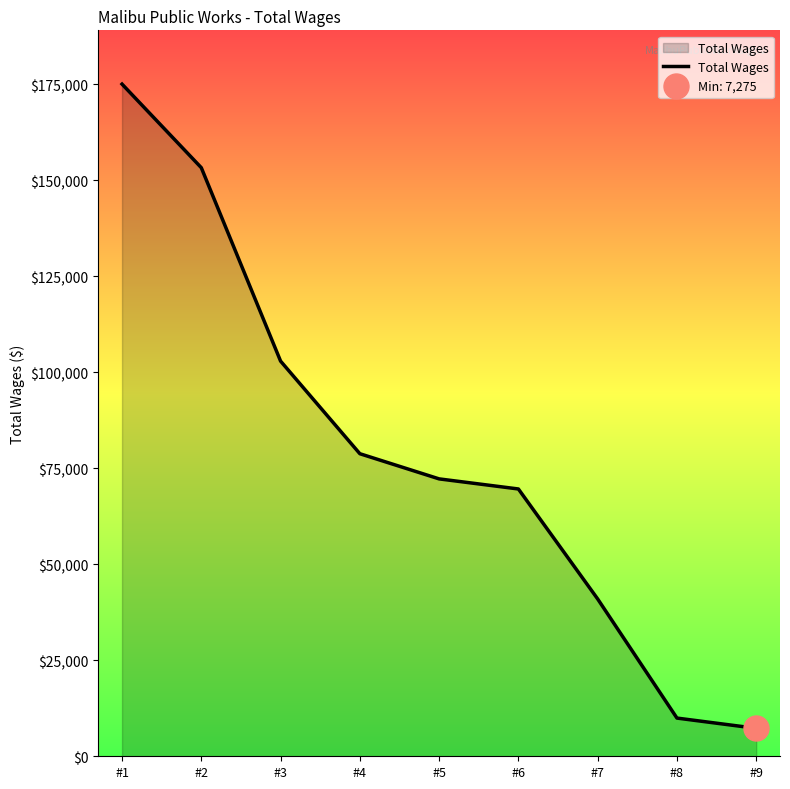

List the labels in order of value, smallest first.

#9, #8, #7, #6, #5, #4, #3, #2, #1